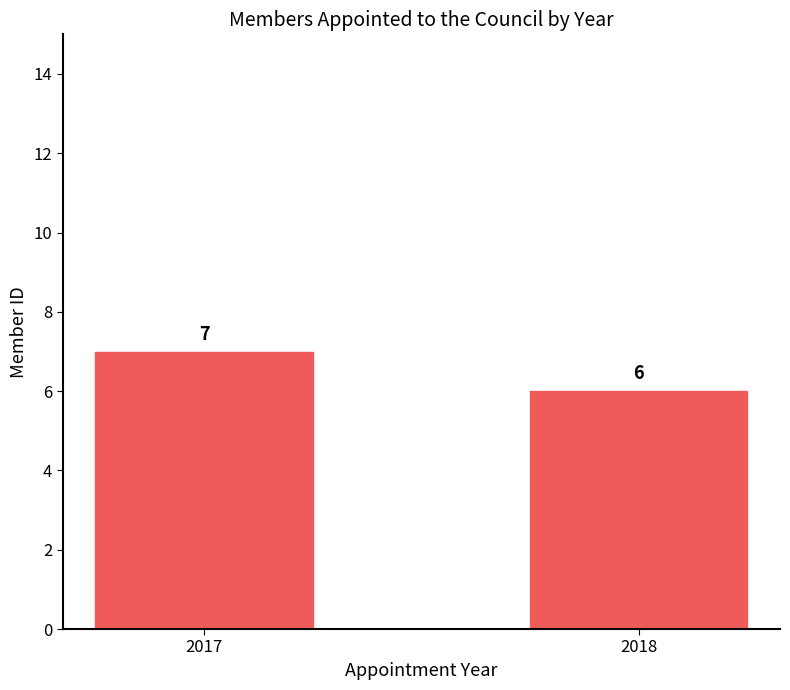

The value at 2017 is 7. True or false?

True